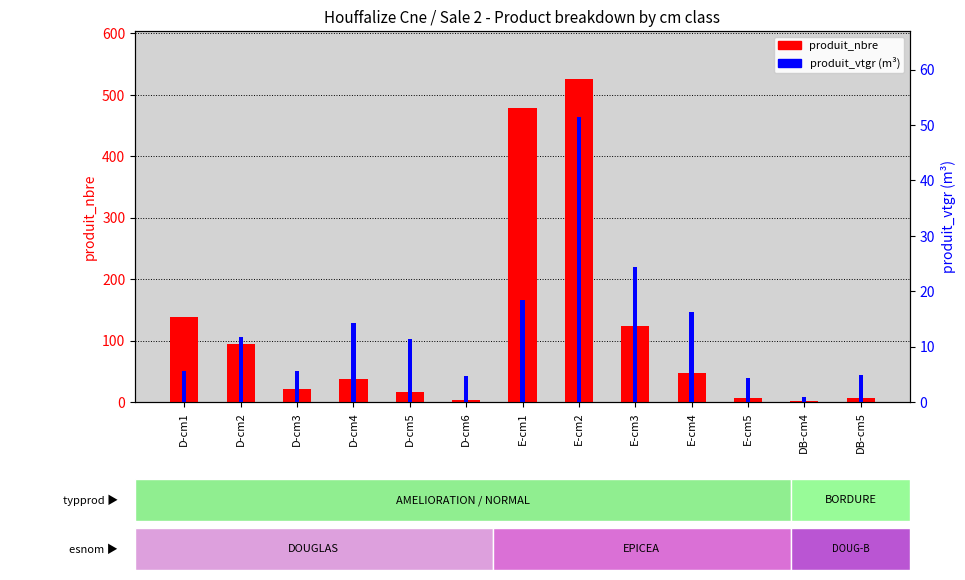

True or false: produit_vtgr has a value of 14.2 at D-cm4.

True